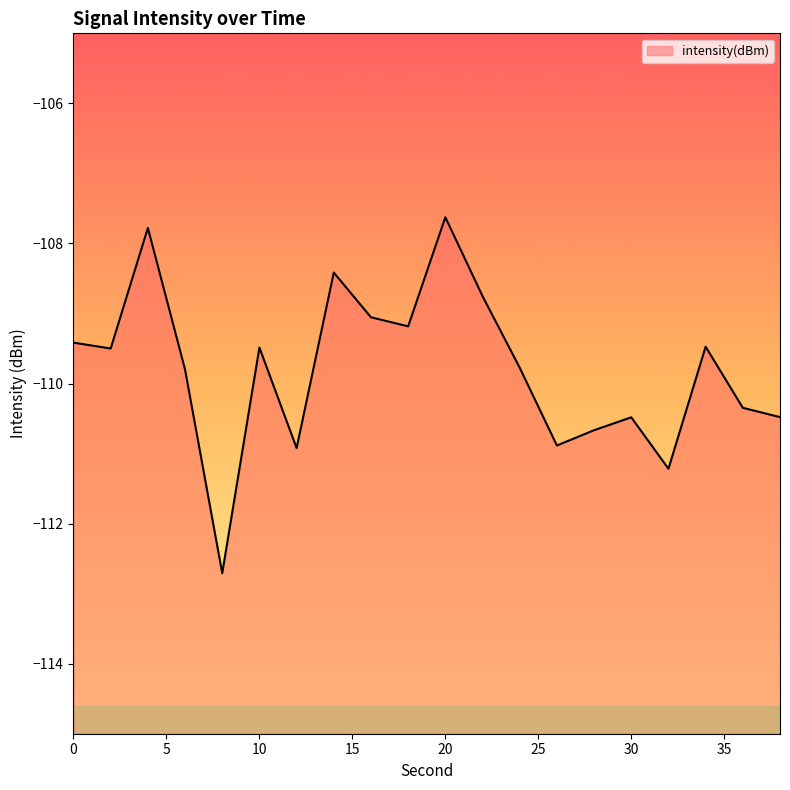

What is the value of the 8th point from the left?

-108.4